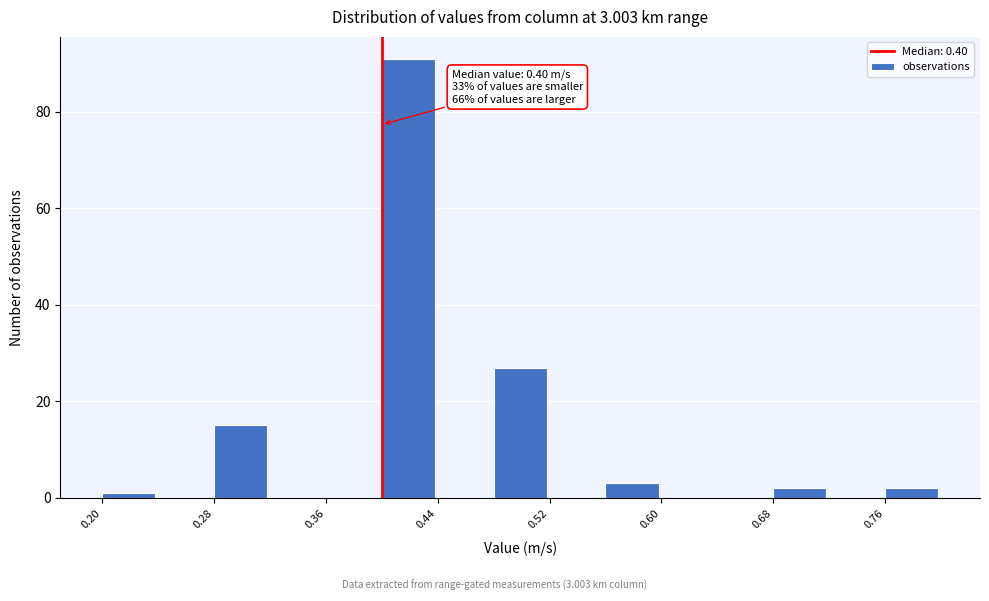

Over which range of the x-axis is the bar tallest?

0.40 to 0.44